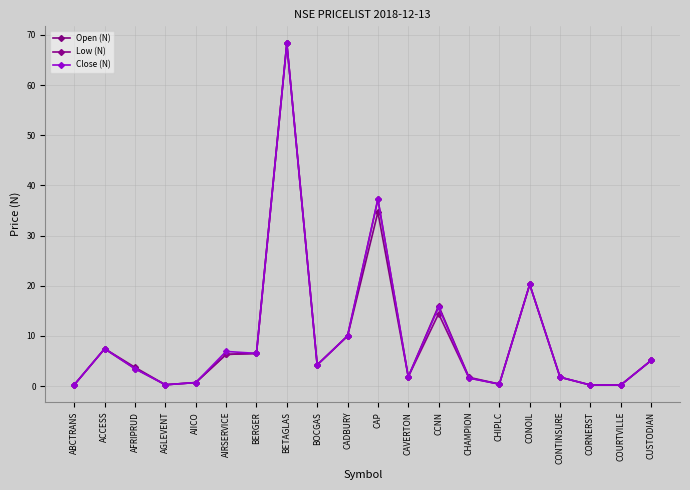

Count the number of categories in the chart.

20